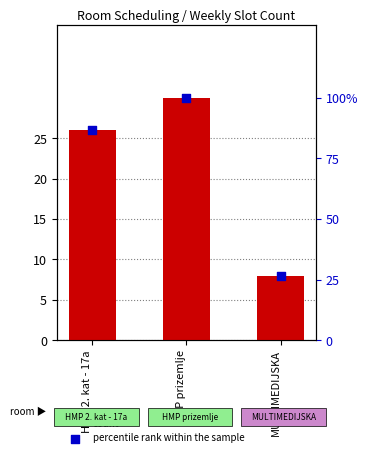

At which category is the sum across all series the highest?

HMP prizemlje